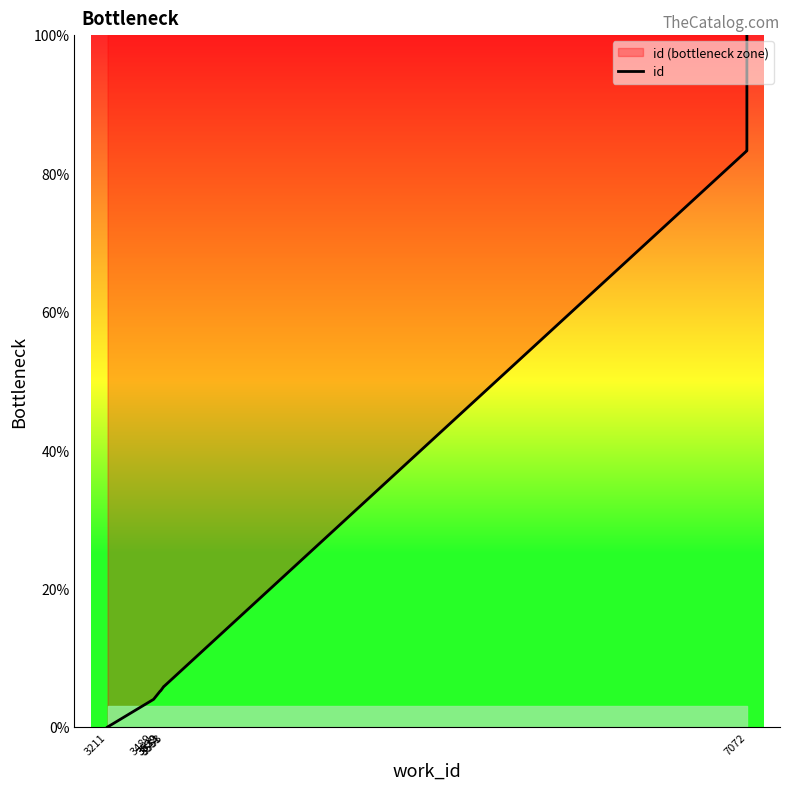

Reading left to right, what are all the values shown in this chart?

0.0	4.0	5.2	5.2	5.9	5.9	83.3	83.3	83.3	100.0